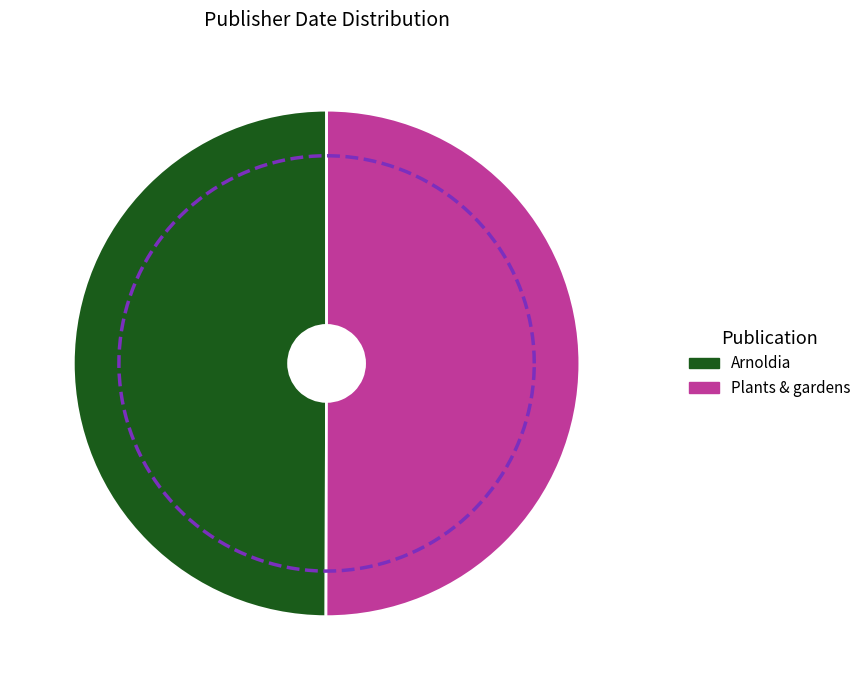

To the nearest percent, what is the combined percentage of Arnoldia and Plants & gardens?

100%